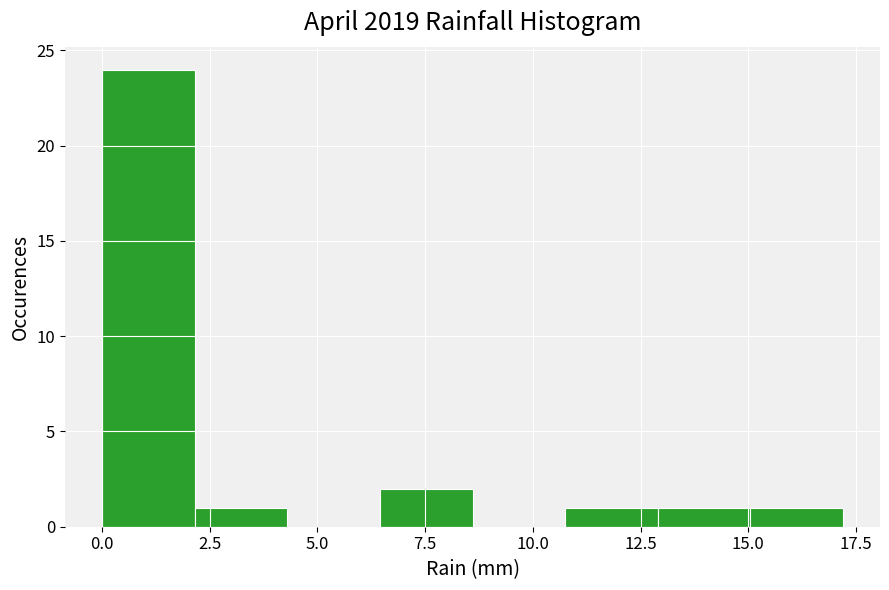

Reading left to right, list every bar in this chart as the range it spans on the x-axis followed by its height. Neither the bar edges nor the heights are printed on the chart, so give them approximately, as read against the axes.

0.00 to 2.15: 24
2.15 to 4.30: 1
4.30 to 6.45: 0
6.45 to 8.60: 2
8.60 to 10.75: 0
10.75 to 12.90: 1
12.90 to 15.05: 1
15.05 to 17.20: 1